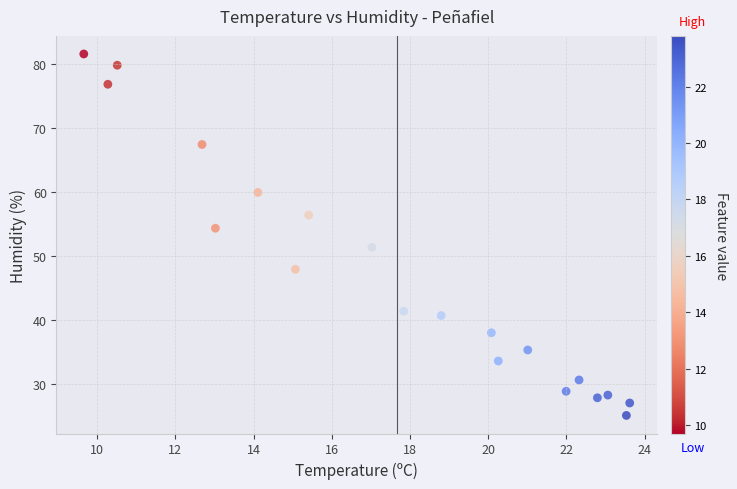

What is the range of X values (max minus min)?

14.0